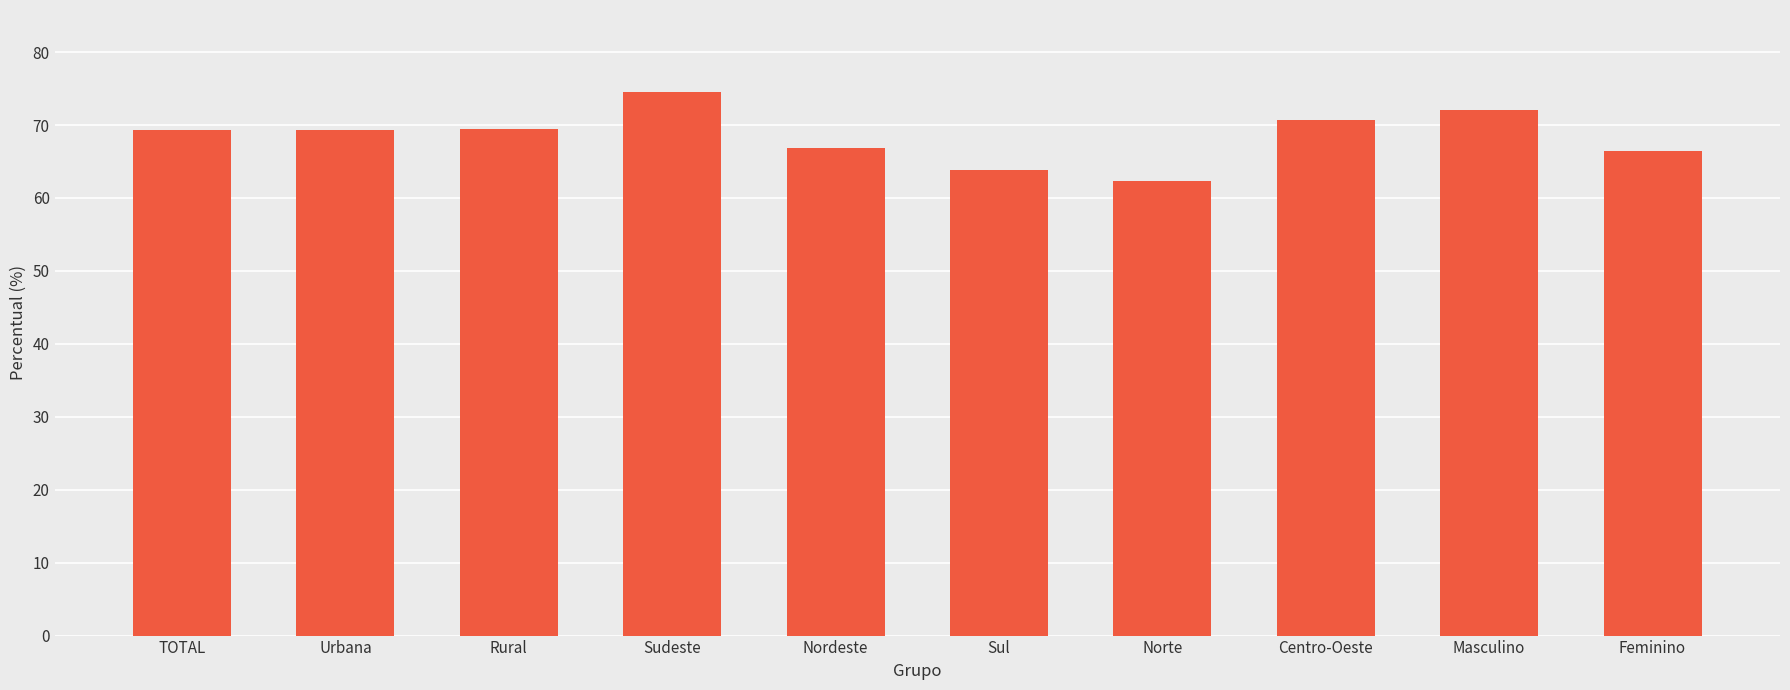

Between Norte and TOTAL, which is larger?

TOTAL